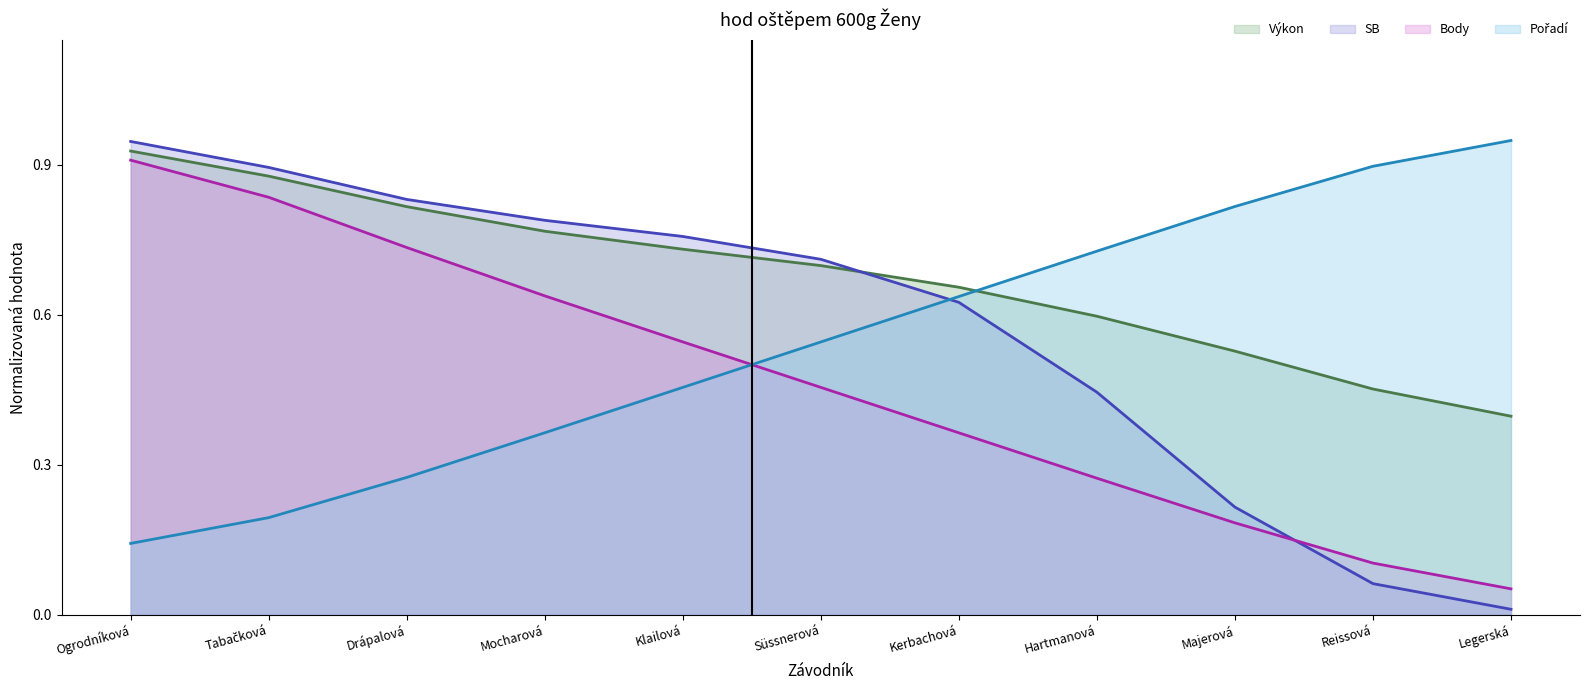

What is the average value of the Pořadí series?

0.5